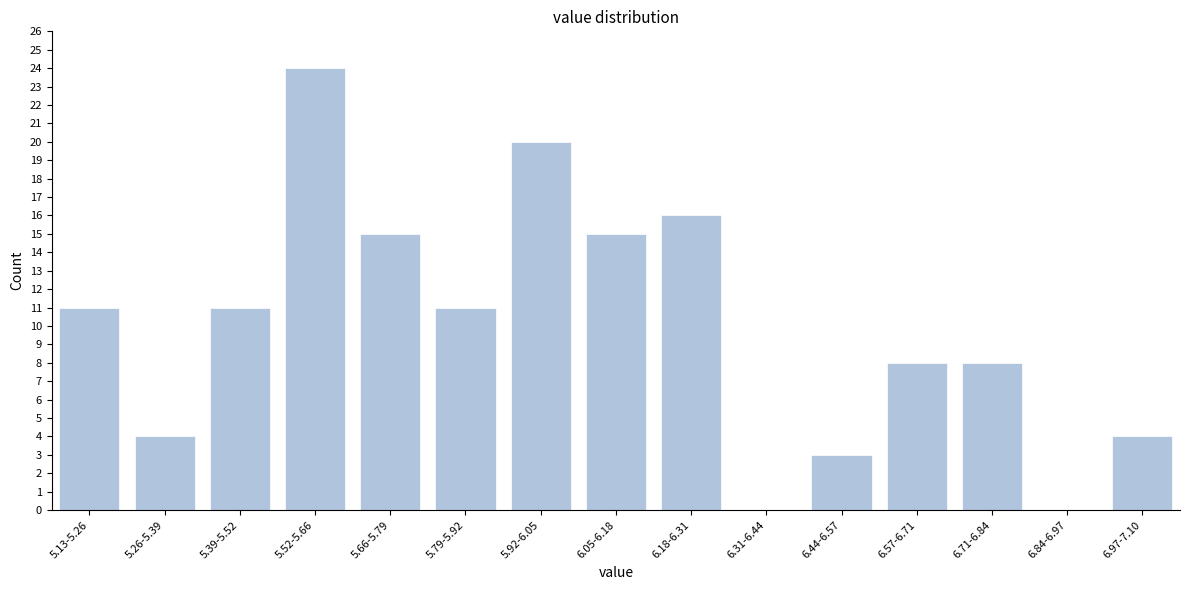

Reading right to left, what are all the values shown in this chart?

6.97-7.10=4	6.84-6.97=0	6.71-6.84=8	6.57-6.71=8	6.44-6.57=3	6.31-6.44=0	6.18-6.31=16	6.05-6.18=15	5.92-6.05=20	5.79-5.92=11	5.66-5.79=15	5.52-5.66=24	5.39-5.52=11	5.26-5.39=4	5.13-5.26=11